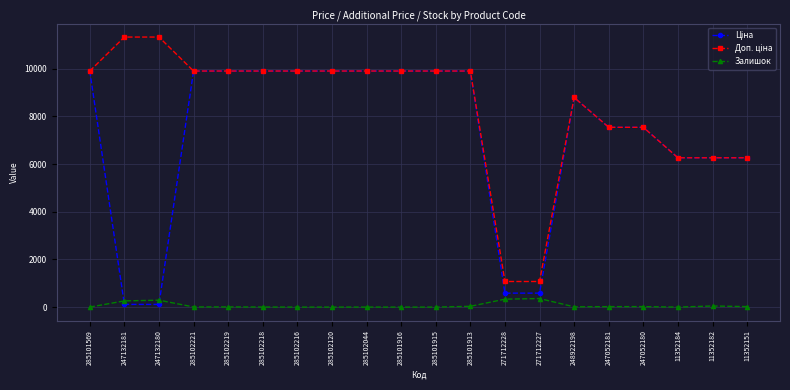

True or false: Залишок has more than 0 points higher than both neighbors.

True